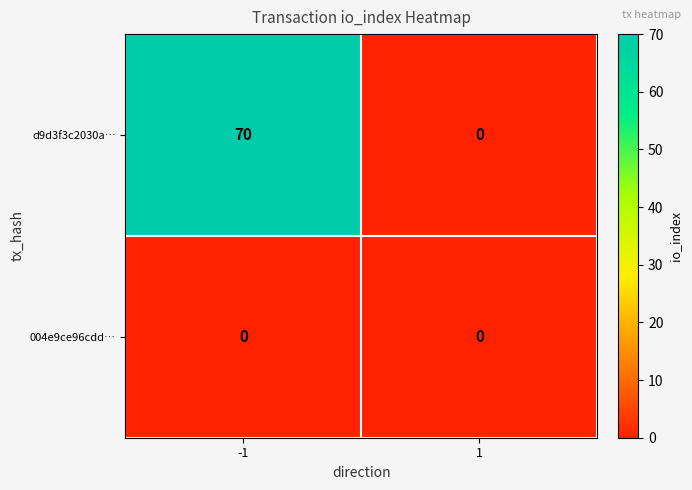

The value of d9d3f3c2030a… at -1 is 106. True or false?

False